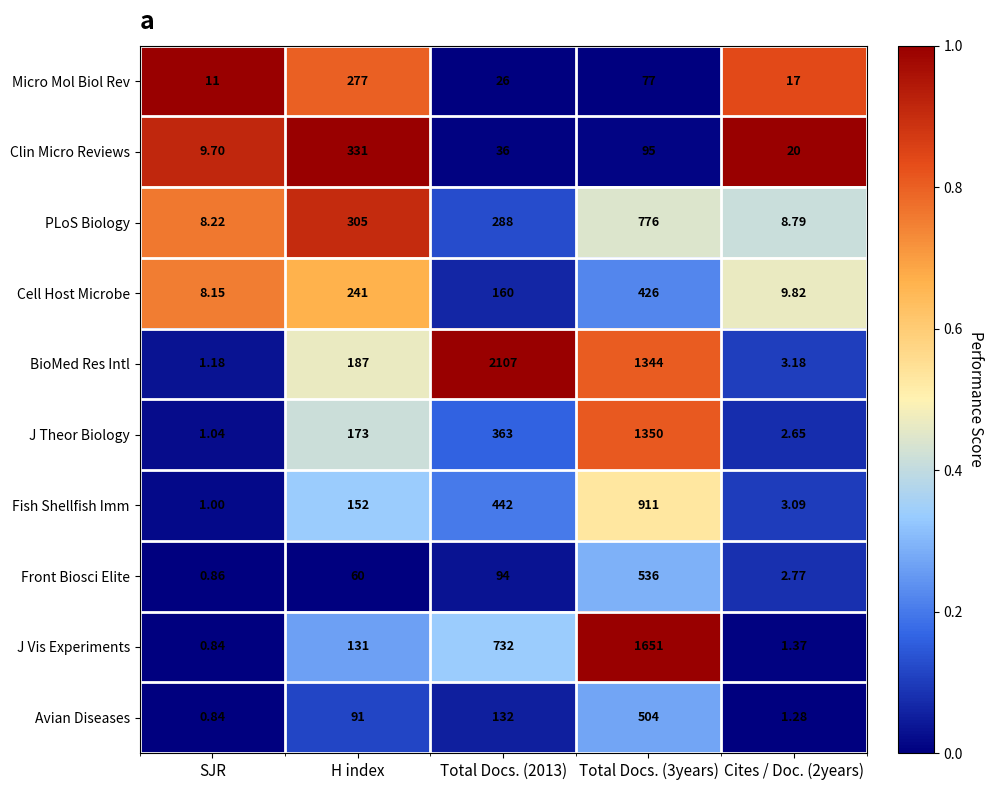

Between H index and Total Docs. (2013), which series saw the biggest shift?

BioMed Res Intl